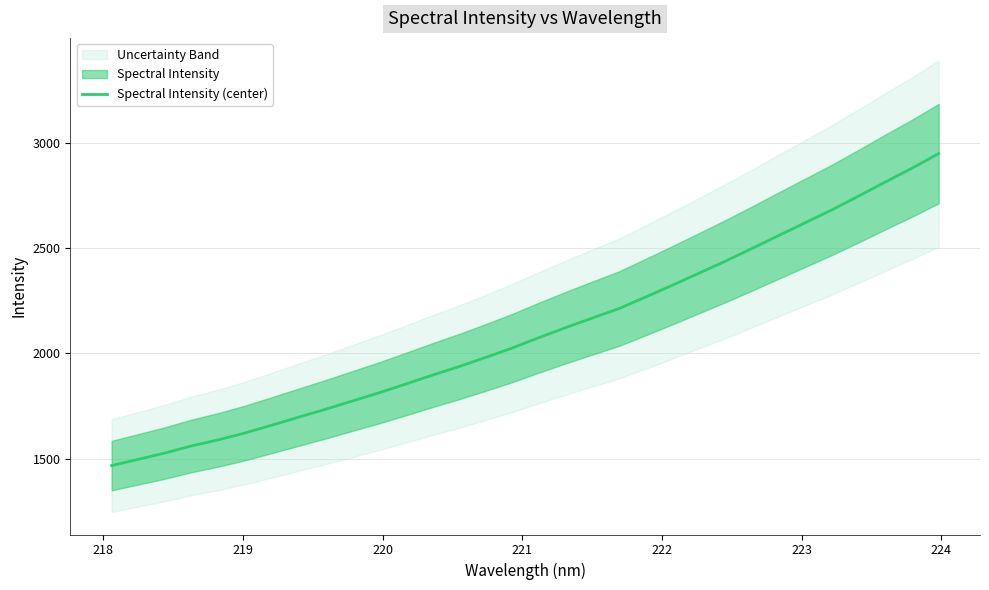

What is the sum of all values?

67373.6